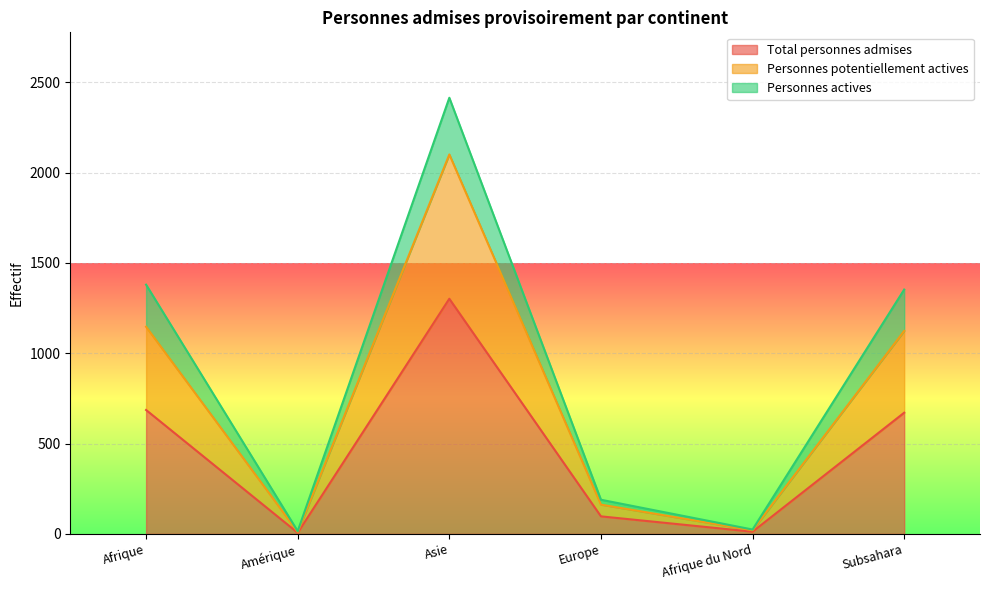

Rank the categories by Total personnes admises value from highest to lowest.

Asie, Afrique, Subsahara, Europe, Afrique du Nord, Amérique